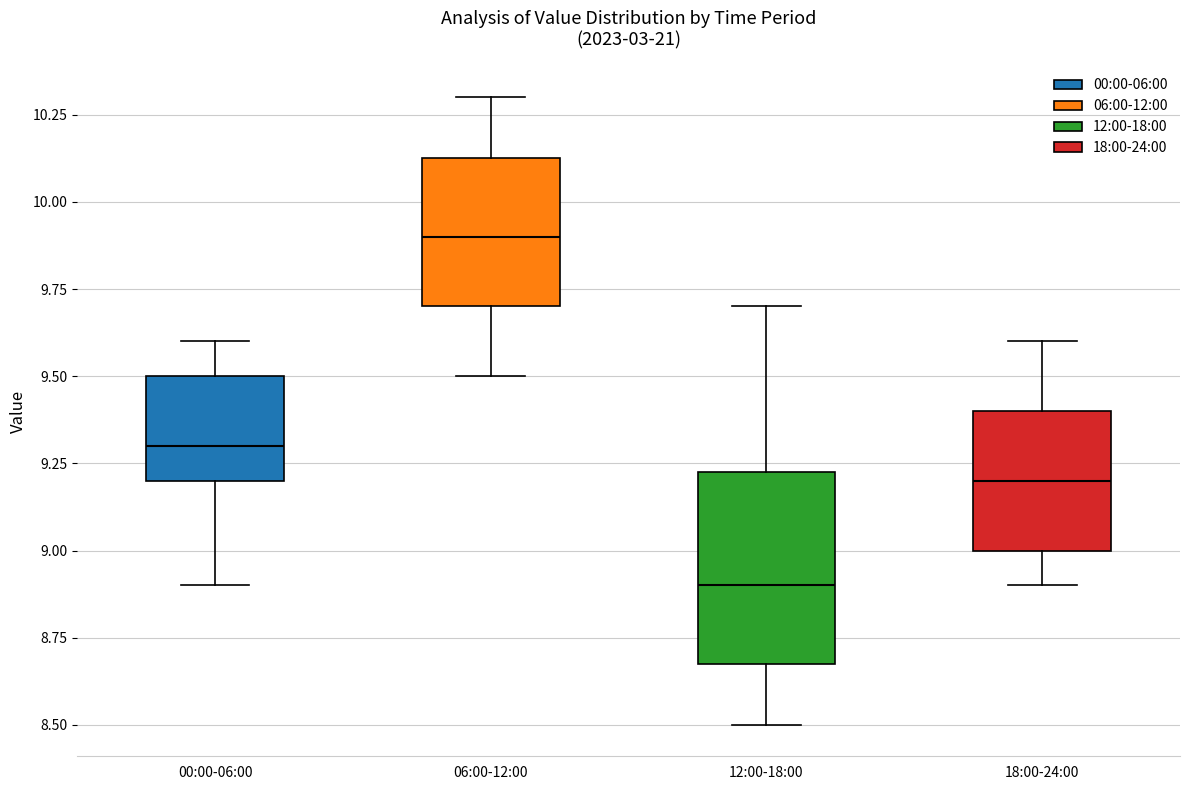

Comparing the boxes themselves (not the whiskers), which one is the tallest?

12:00-18:00